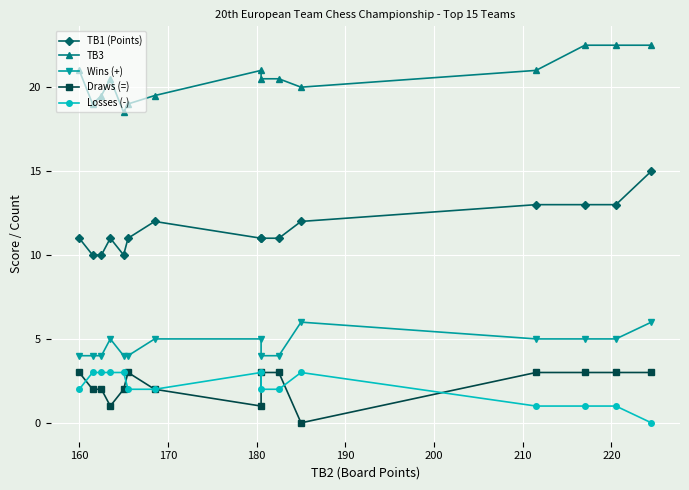

True or false: Draws (=) and TB3 cross at least once.

False